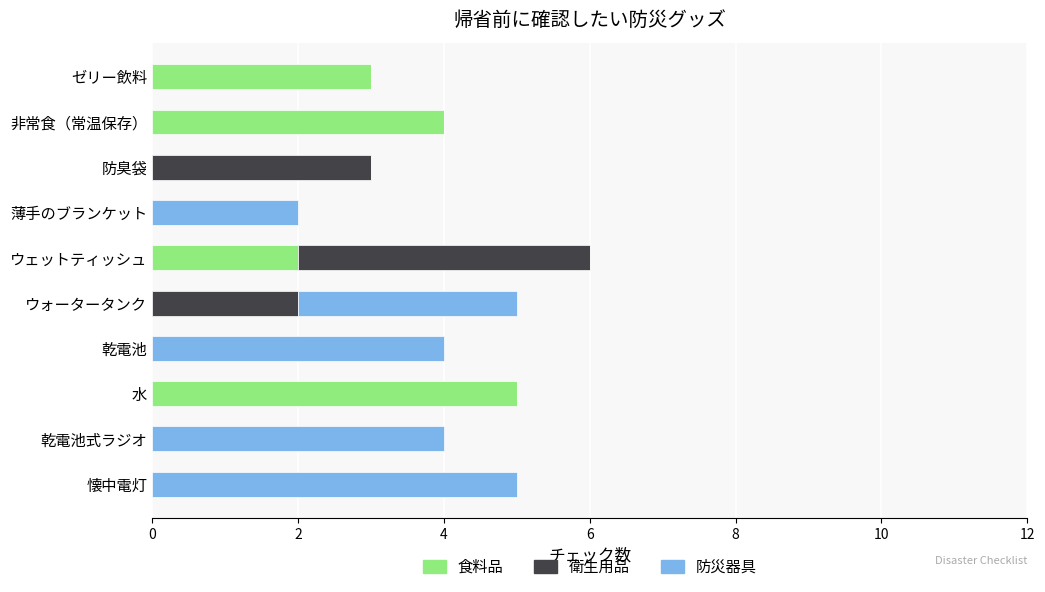

What are all the series names shown in the legend?

食料品, 衛生用品, 防災器具